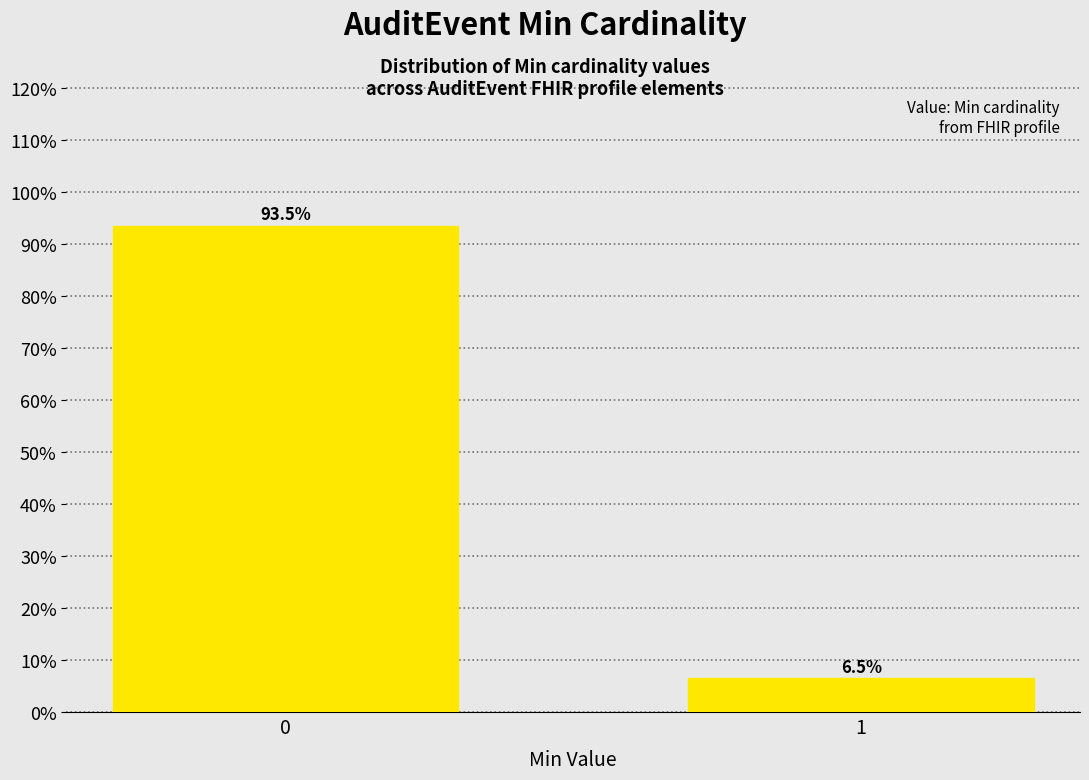

Reading left to right, transcribe all the data shown in this chart.

0=93.5	1=6.5